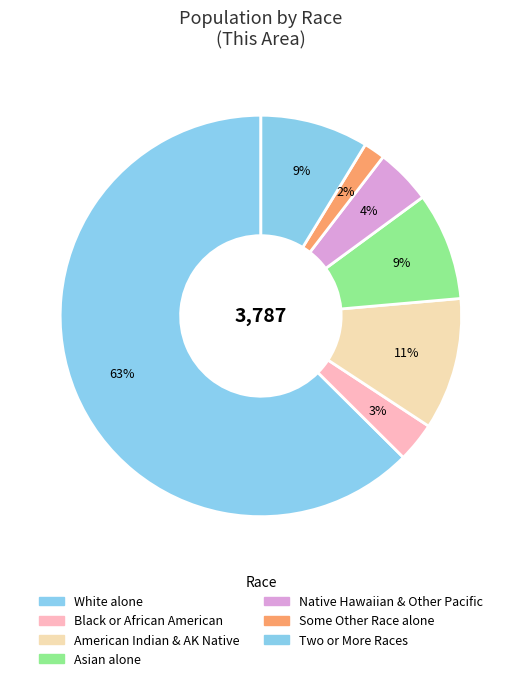

Rank the categories by value from highest to lowest.

White alone, American Indian and Alaska Native, Two or More Races, Asian alone, Native Hawaiian and Other Pacific, Black or African American alone, Some Other Race alone